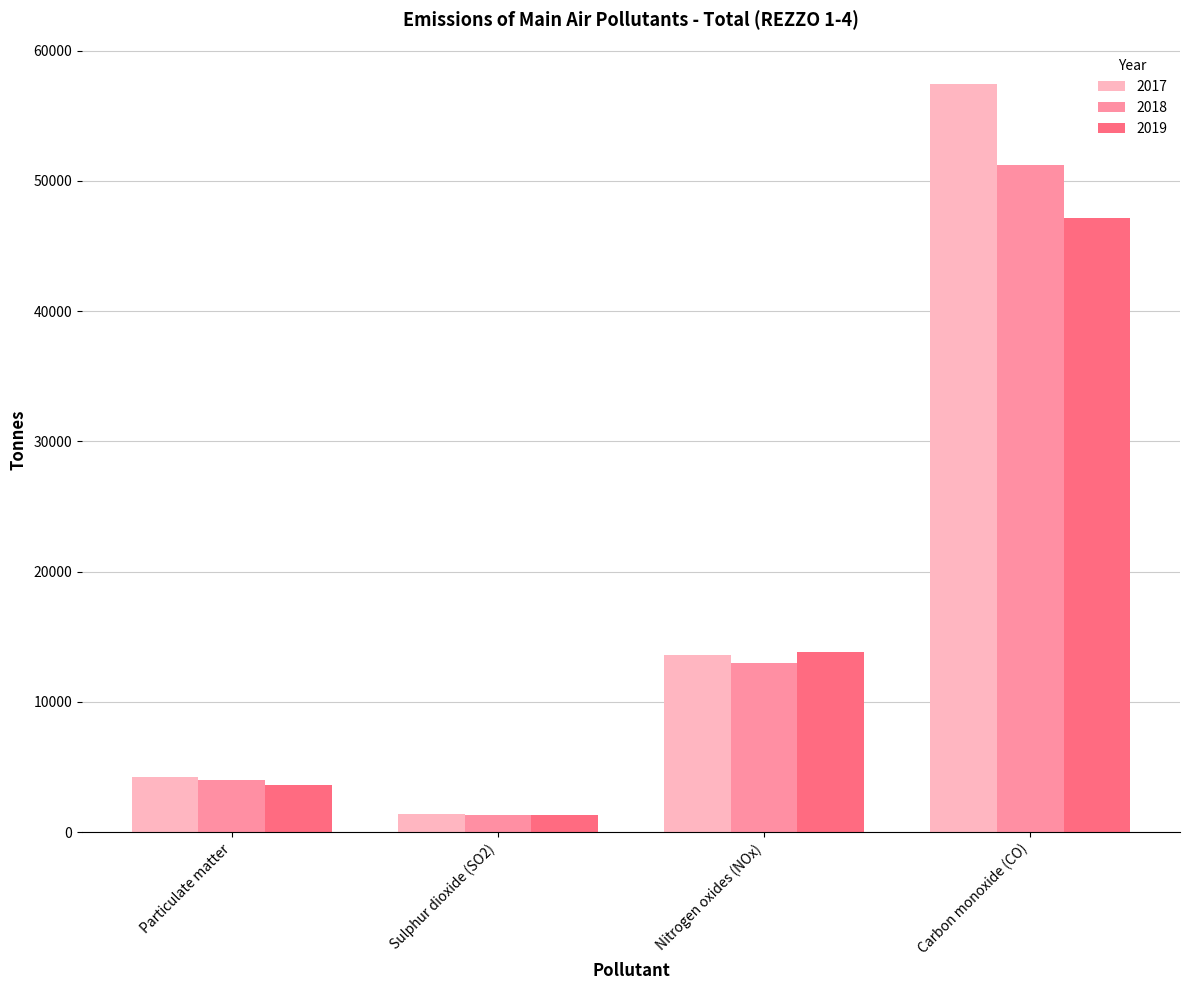

What is the greatest value displayed?

57426.4